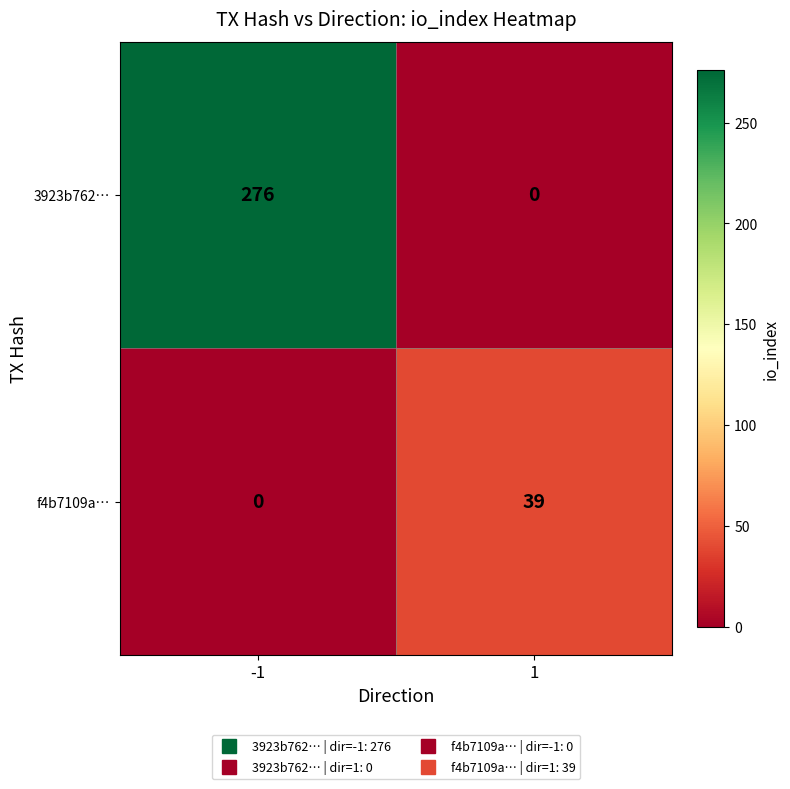

Is it true that 3923b762… equals 90 at 1?

False